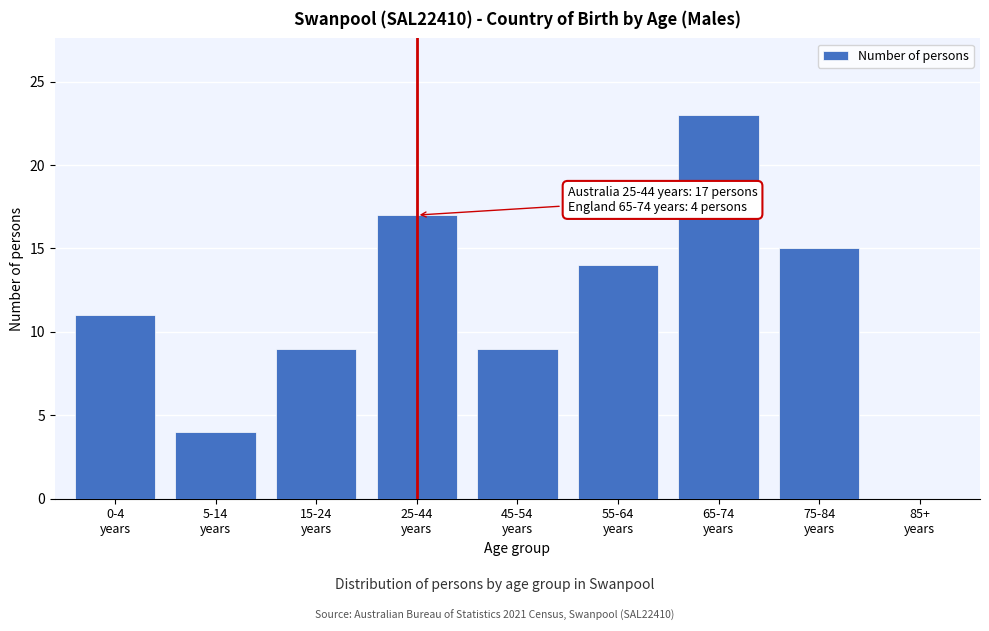

What is the sum of all values?

102